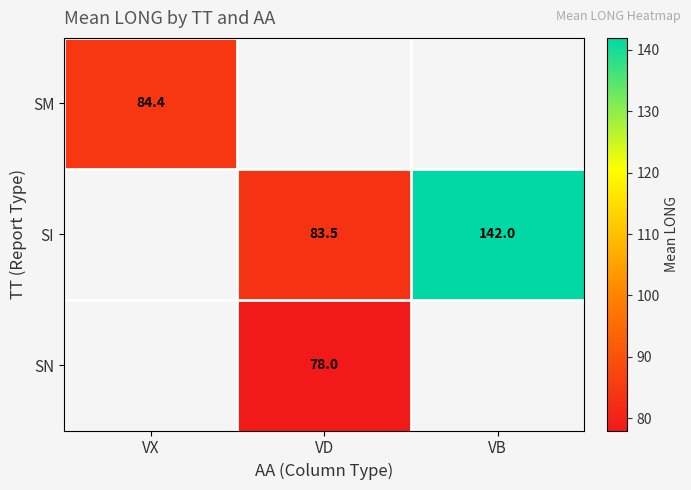

The SM series shows 129.6 at VX. True or false?

False